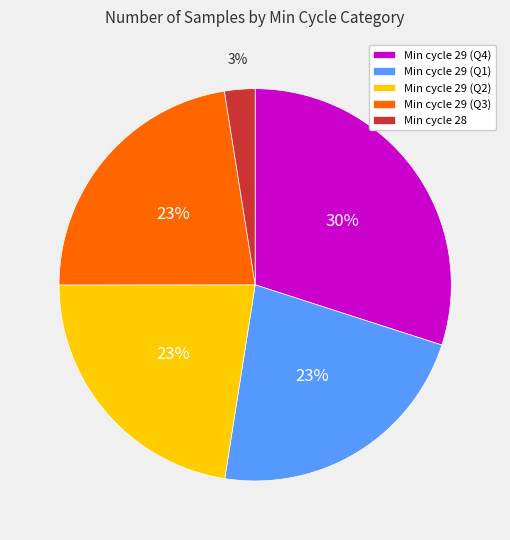

Between Min cycle 29 (Q4) and Min cycle 28, which is larger?

Min cycle 29 (Q4)